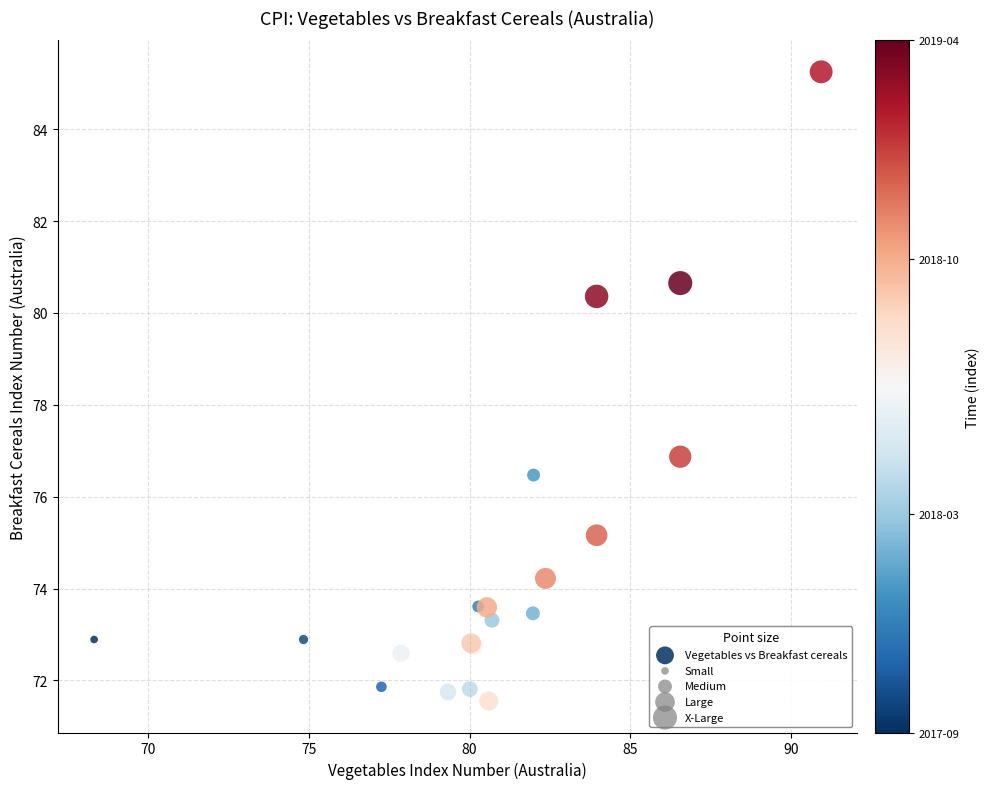

What Y value in the scatter plot is closest to 78?

76.9